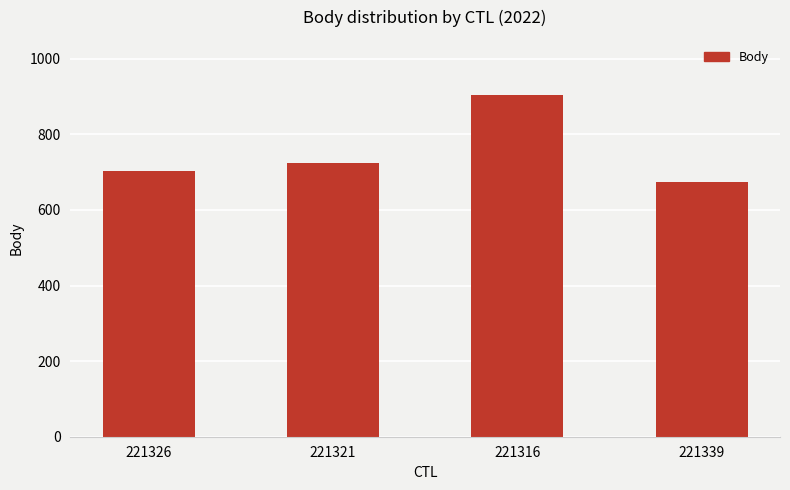

What position from the left is 221321?

2